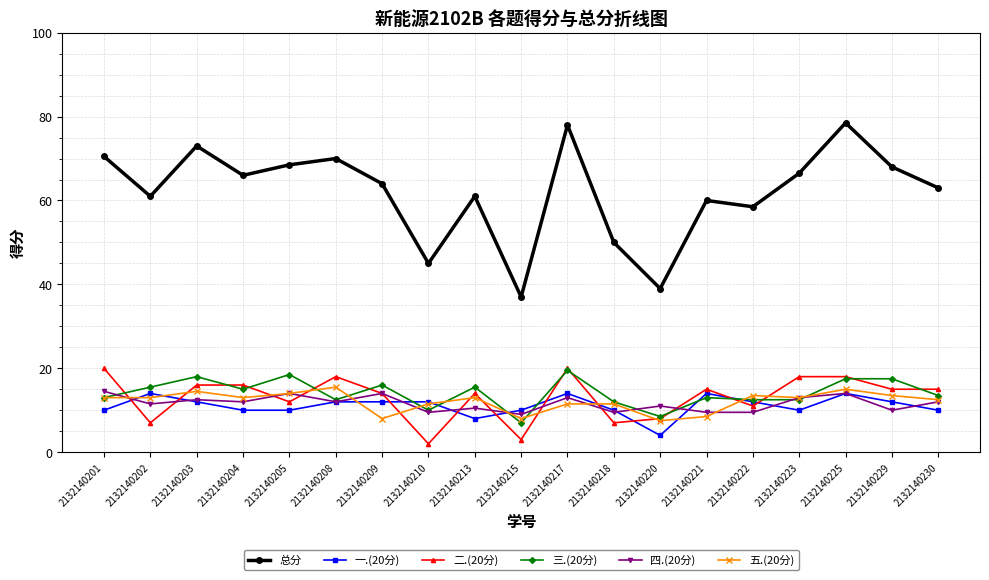

Which series has the largest range (max minus min)?

总分